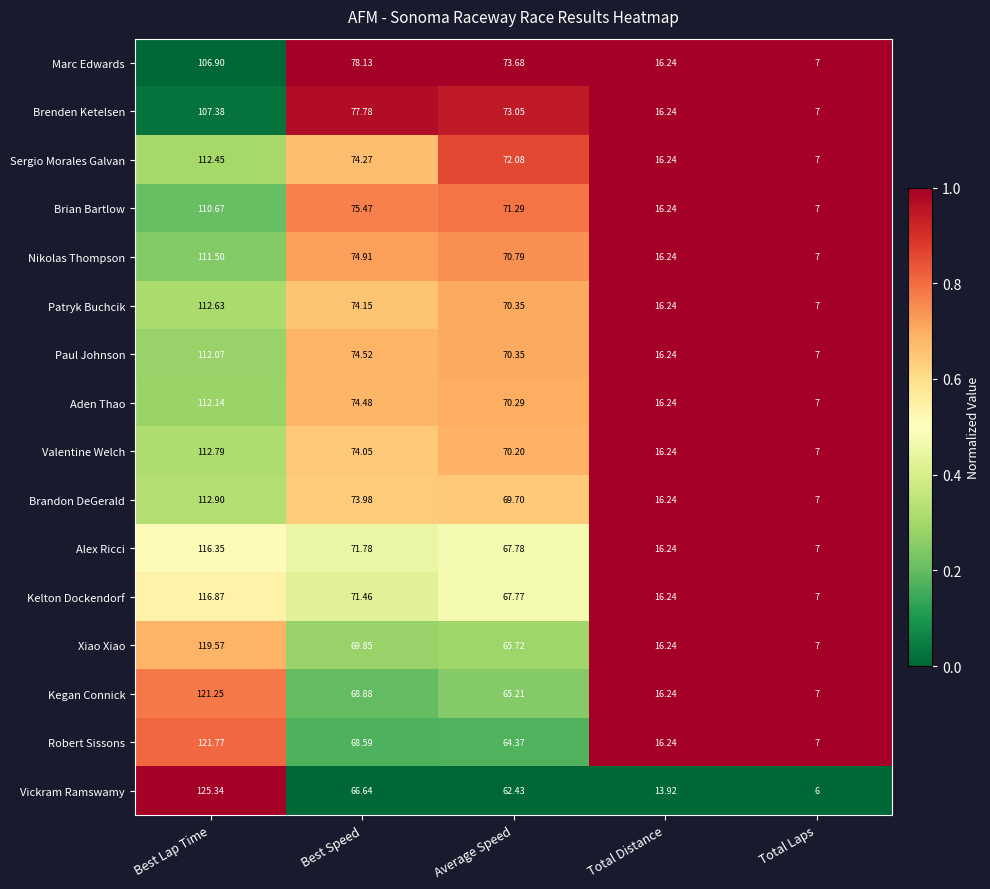

Which series has the largest range (max minus min)?

Vickram Ramswamy